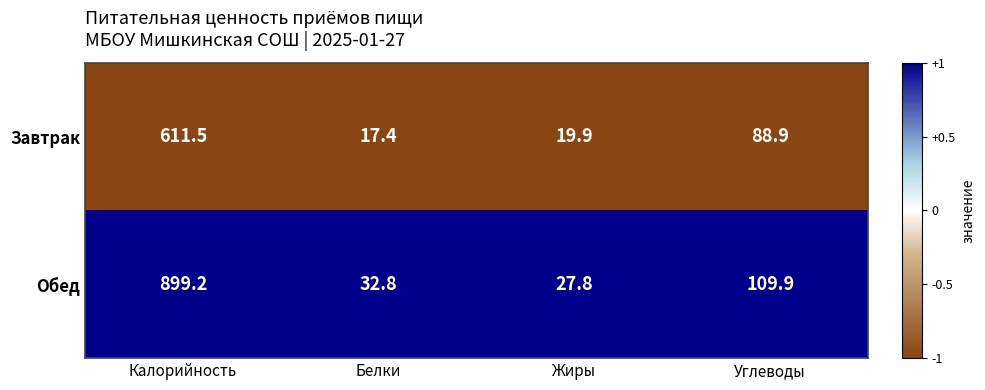

Where does the Завтрак series first go above 88?

Калорийность